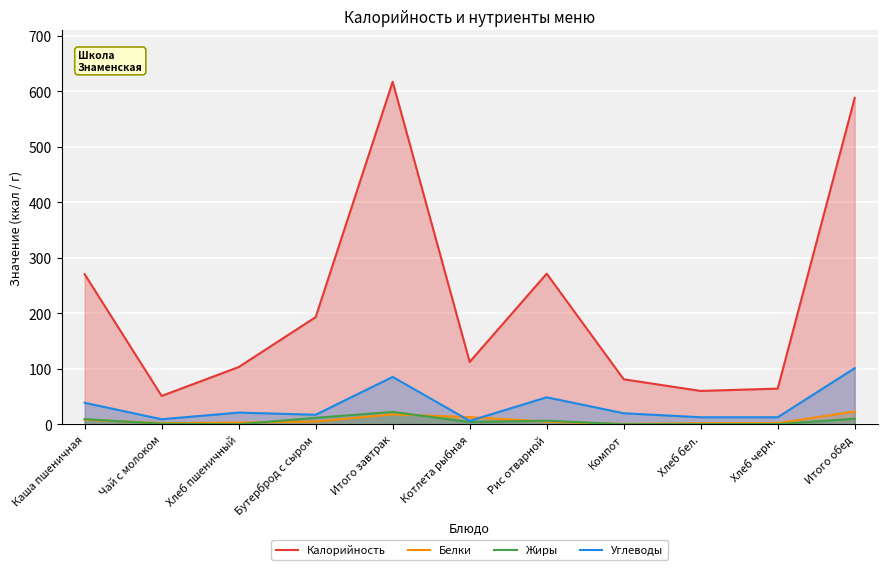

True or false: Жиры has a value of 6.4 at Рис отварной.

True